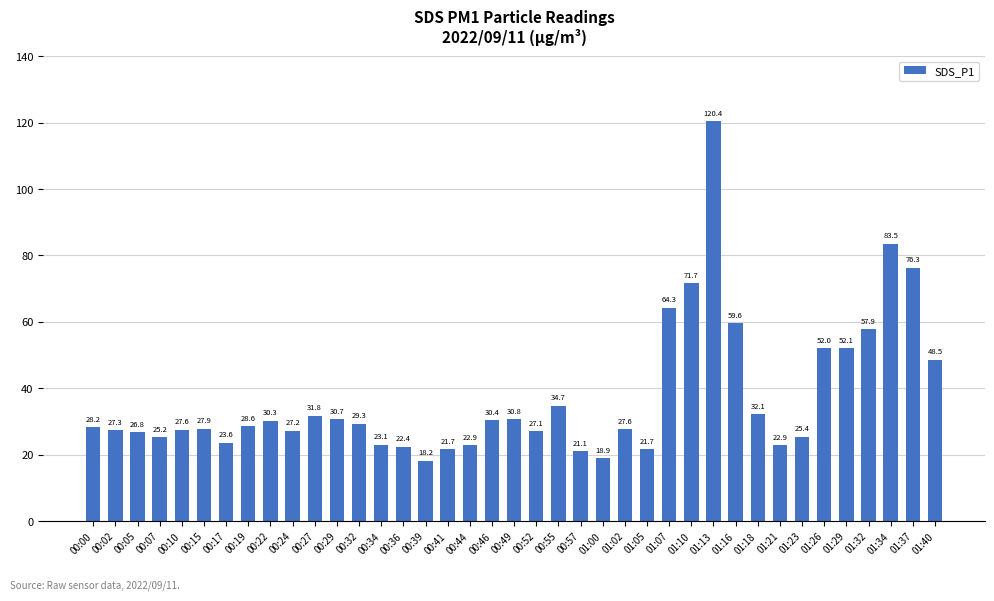

Are the bars grouped side by side (vs. stacked)?

No